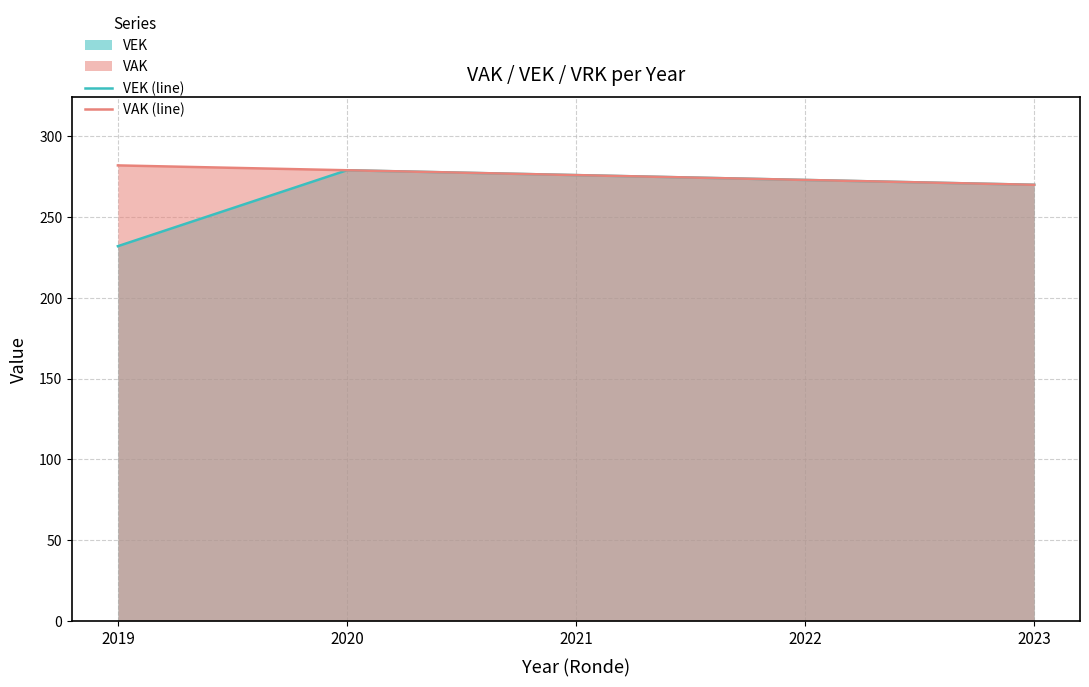

How many values in the VAK (line) series exceed 276?

2